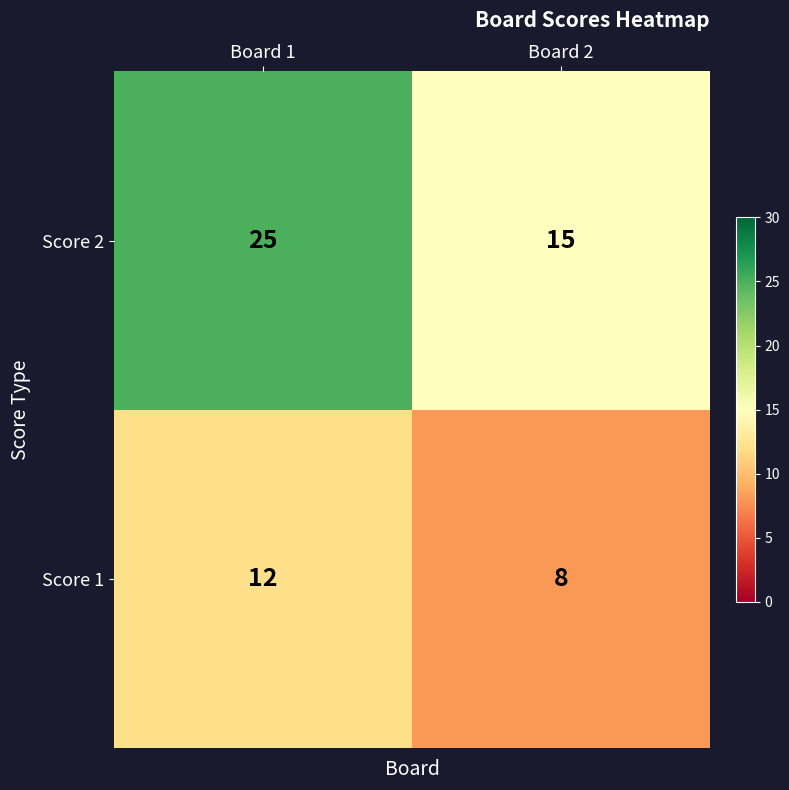

Is it true that Score 2 equals 43 at Board 1?

False